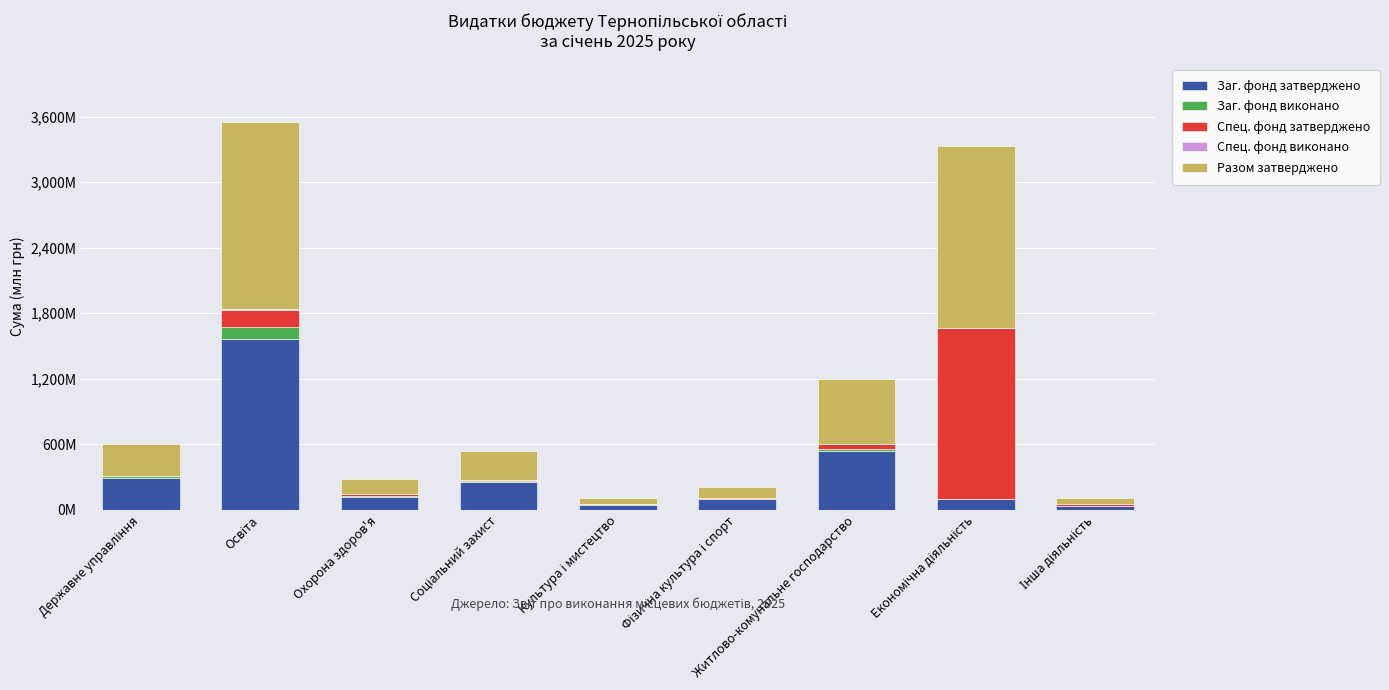

Are the bars grouped side by side (vs. stacked)?

No